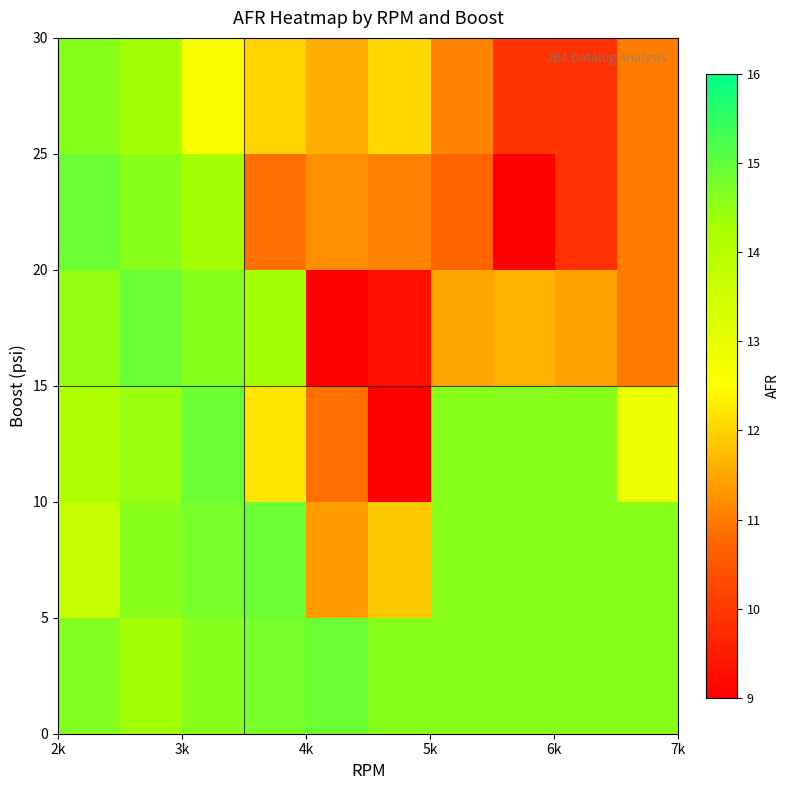

How many data points does each series have?

10